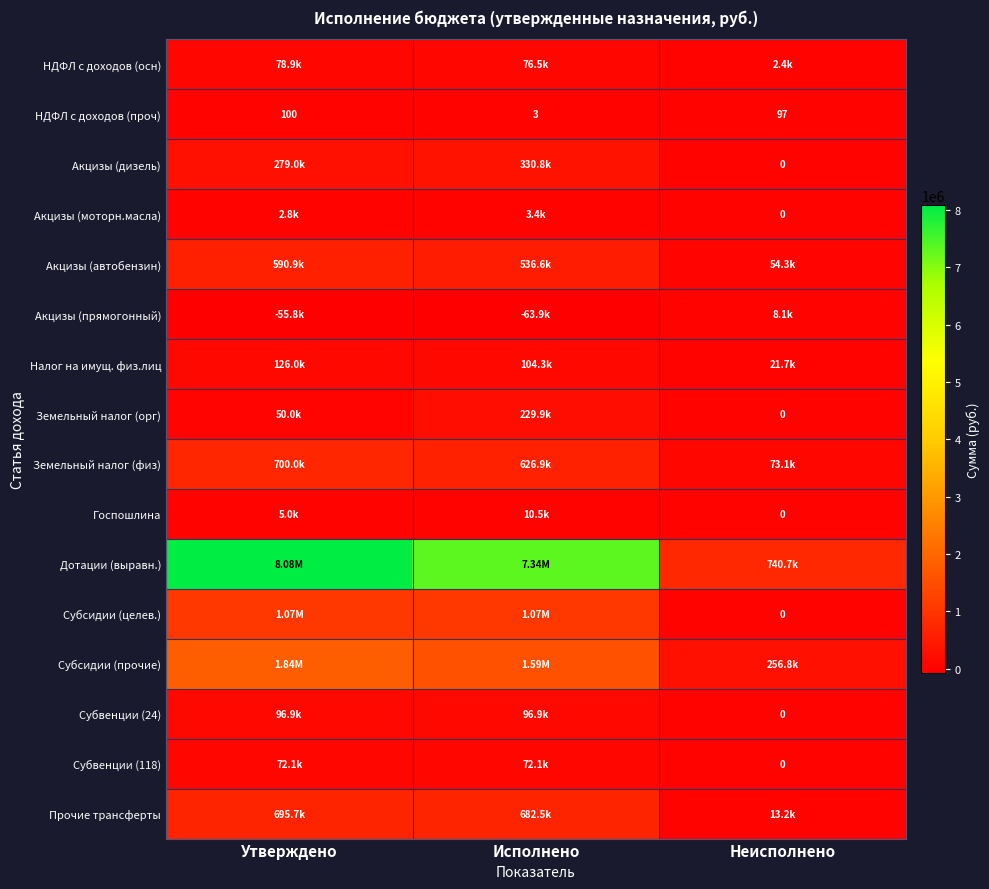

List the series in order of their peak value, lowest first.

НДФЛ с доходов (проч), Акцизы (моторн.масла), Акцизы (прямогонный), Госпошлина, Субвенции (118), НДФЛ с доходов (осн), Субвенции (24), Налог на имущ. физ.лиц, Земельный налог (орг), Акцизы (дизель), Акцизы (автобензин), Прочие трансферты, Земельный налог (физ), Субсидии (целев.), Субсидии (прочие), Дотации (выравн.)